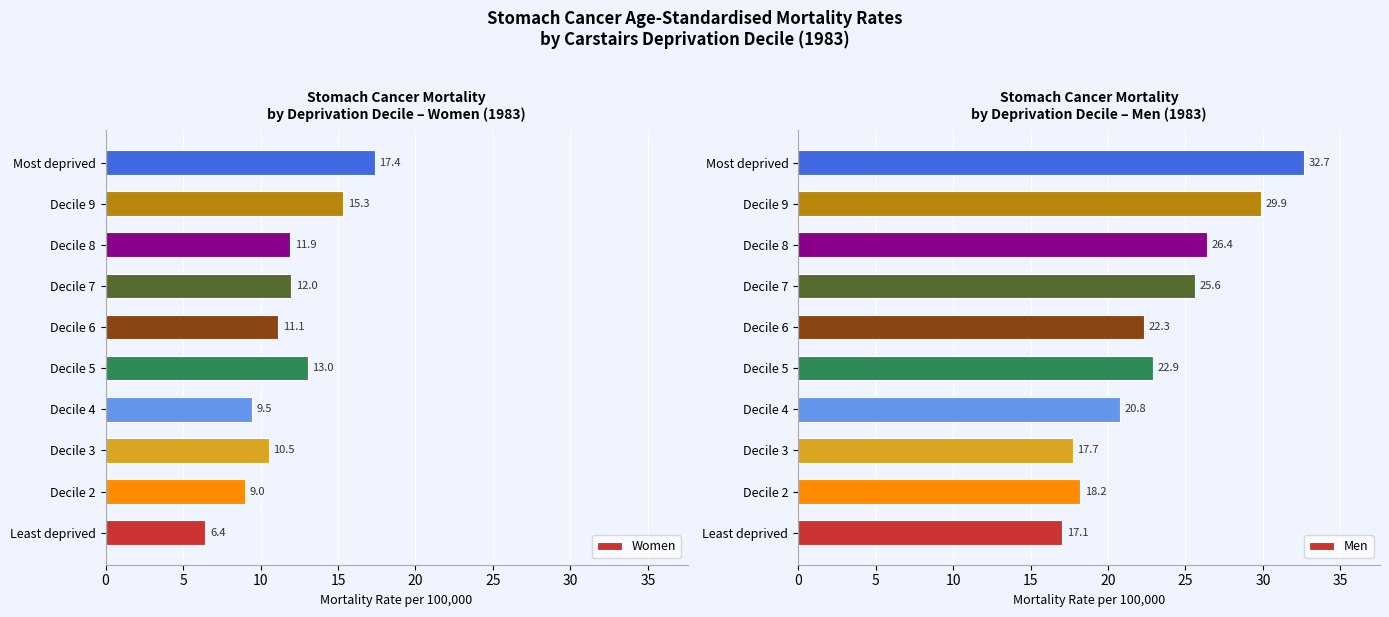

Reading left to right, extract all data points from this chart.

Women: 6.4	9.0	10.5	9.5	13.0	11.1	12.0	11.9	15.3	17.4
Men: 17.1	18.2	17.7	20.8	22.9	22.3	25.6	26.4	29.9	32.7